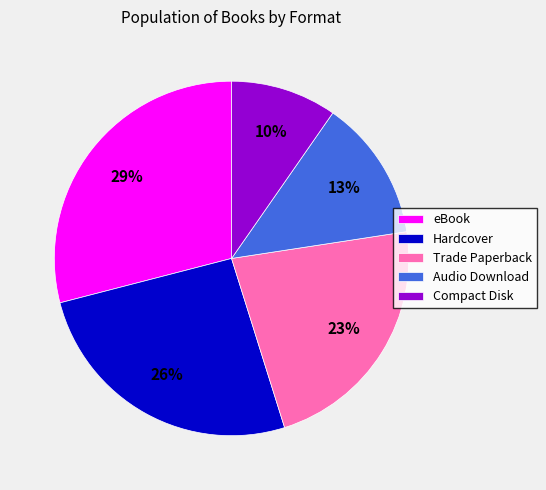

Between Compact Disk and Audio Download, which is larger?

Audio Download